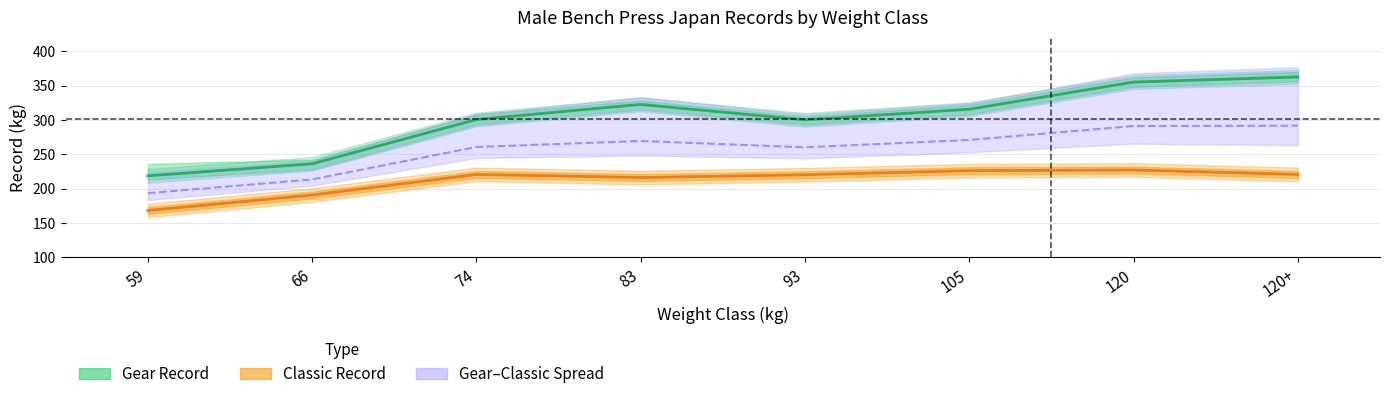

Where does the classic_record series first go above 220?

74